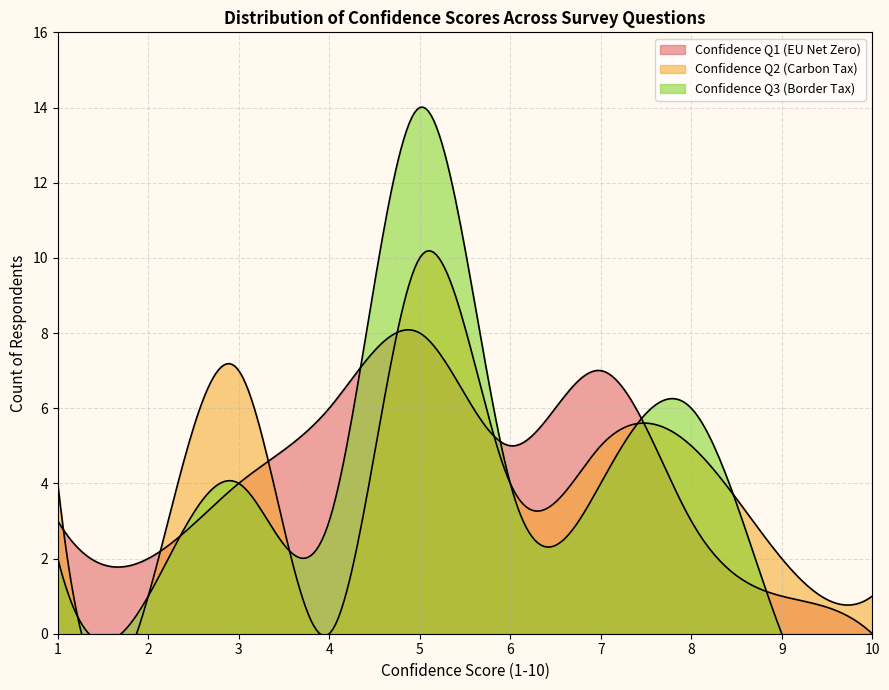

What is the value of the Confidence Q1 (EU Net Zero) point at the 15th from the left?

8